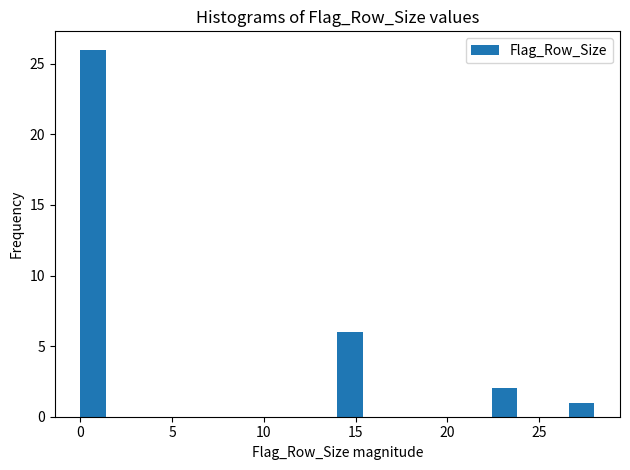

Around what value on the x-axis is the tallest bar? Give the approximate position of its centre, as read against the axis.

0.5